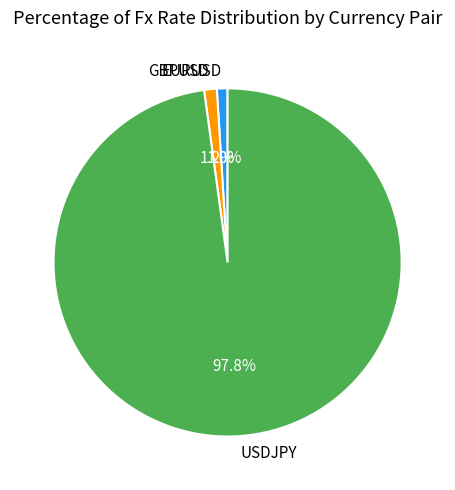

Does USDJPY account for over 50% of the chart?

Yes